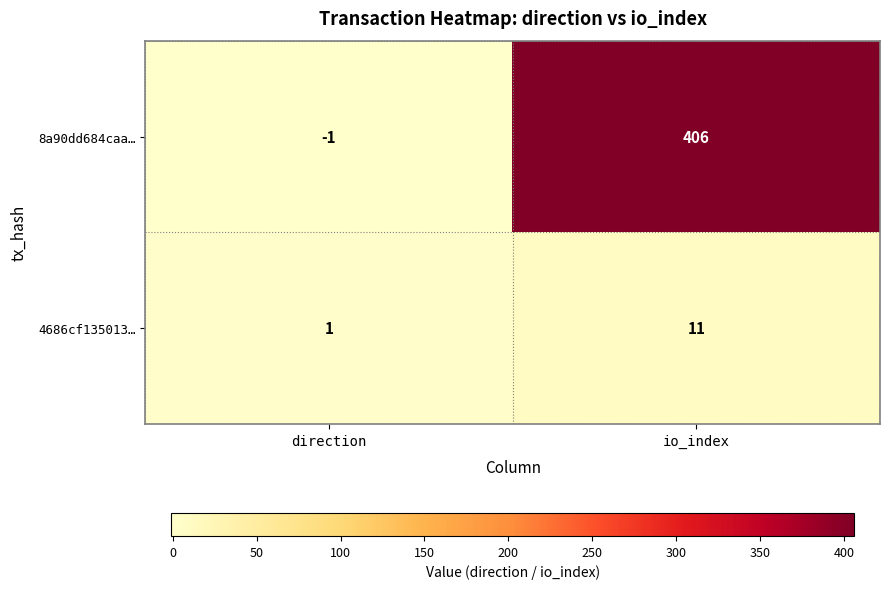

Is the value of 8a90dd684caa… at direction greater than the value of 4686cf135013… at io_index?

No